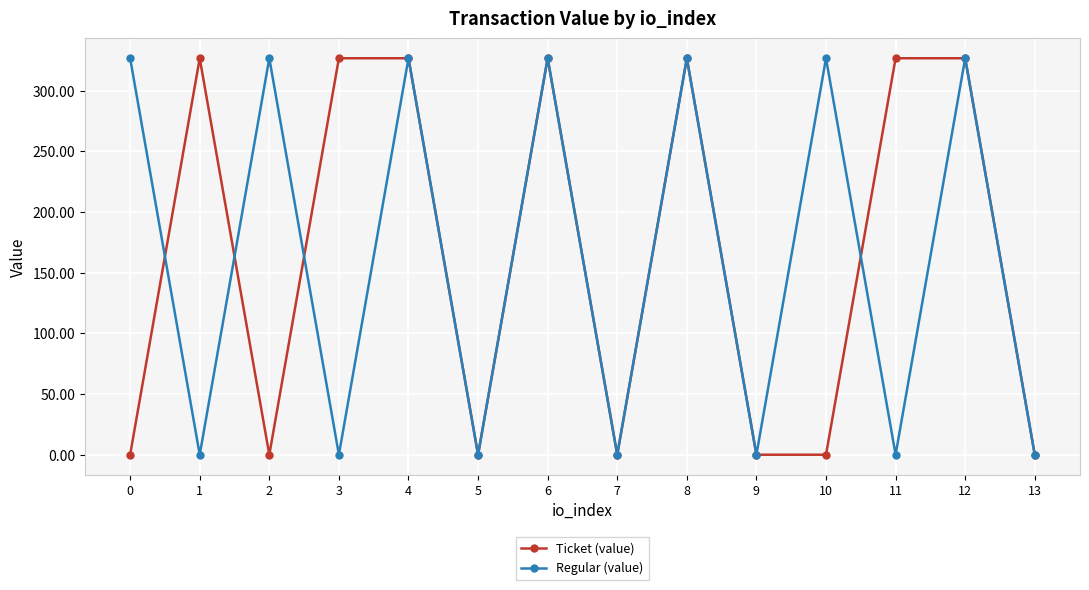

How many data points in Ticket (value) are above 326?

7